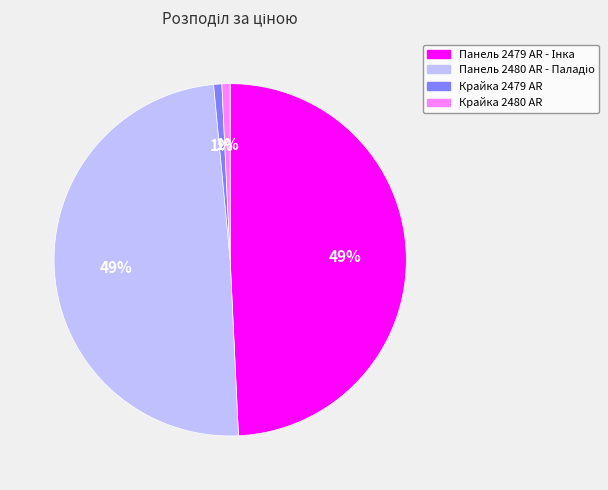

Is there a majority slice in this chart?

No